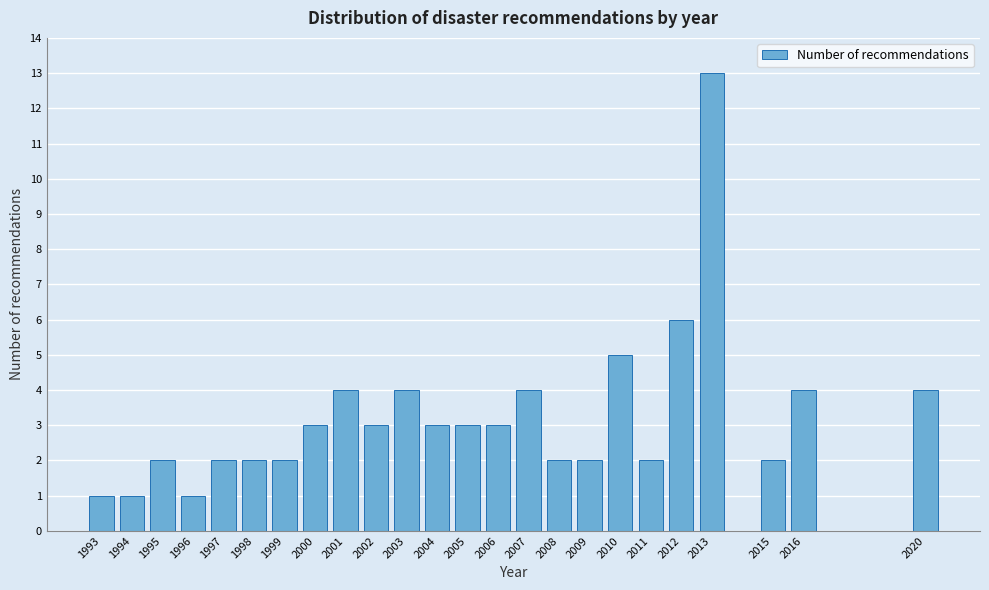

Reading right to left, what are all the values shown in this chart?

4	4	2	13	6	2	5	2	2	4	3	3	3	4	3	4	3	2	2	2	1	2	1	1